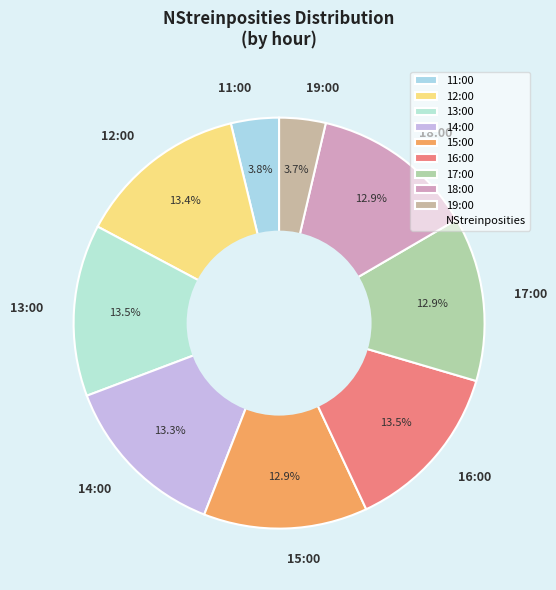

What is the ratio of the value at 19:00 to the value at 13:00?

0.3